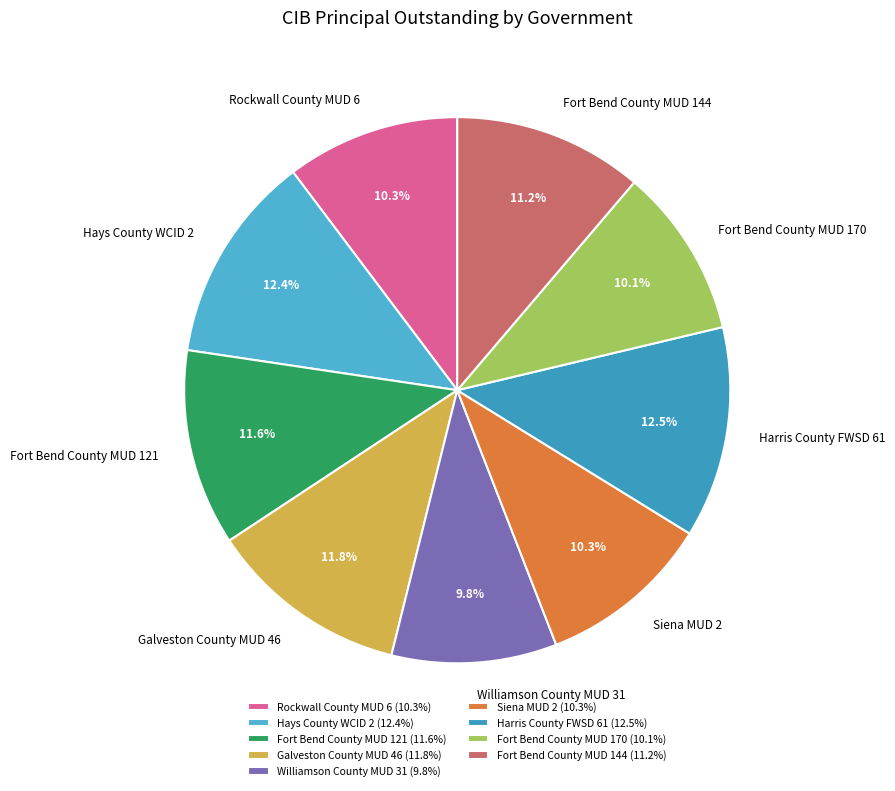

Is there any slice that represents more than half of the pie?

No